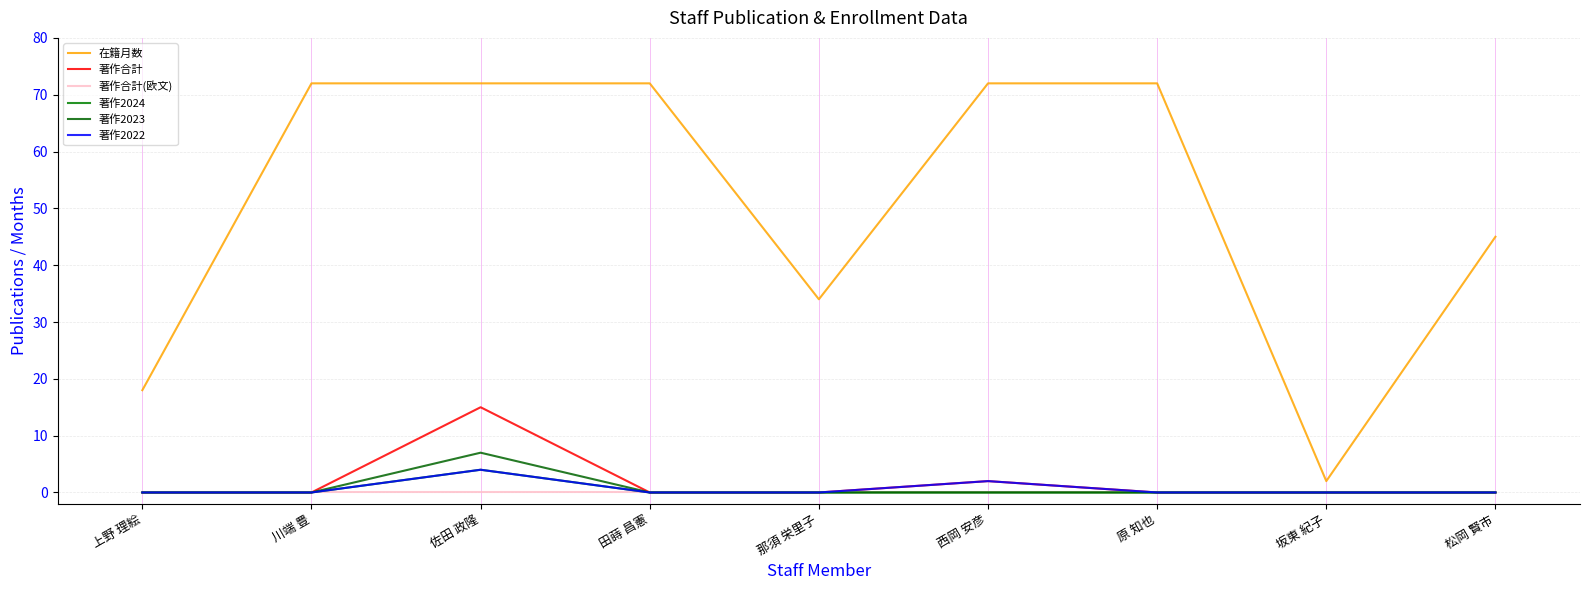

Where is the first local maximum for 著作2023?

佐田 政隆